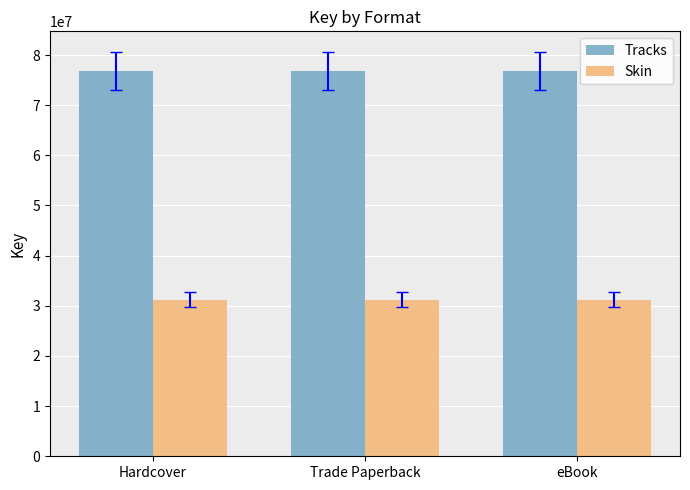

What are all the series names shown in the legend?

Tracks, Skin